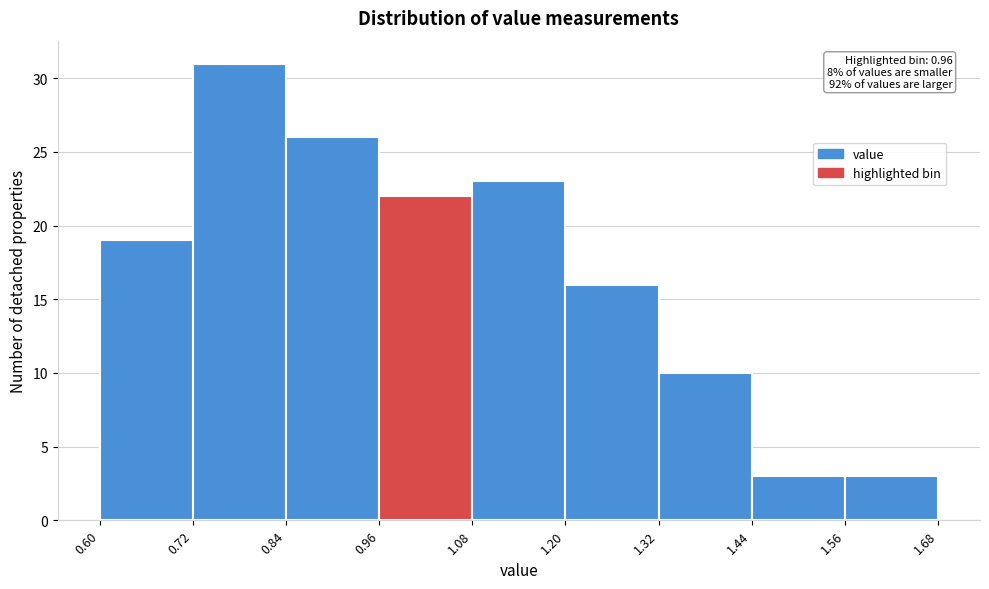

Over which range of the x-axis is the bar tallest?

0.72 to 0.84